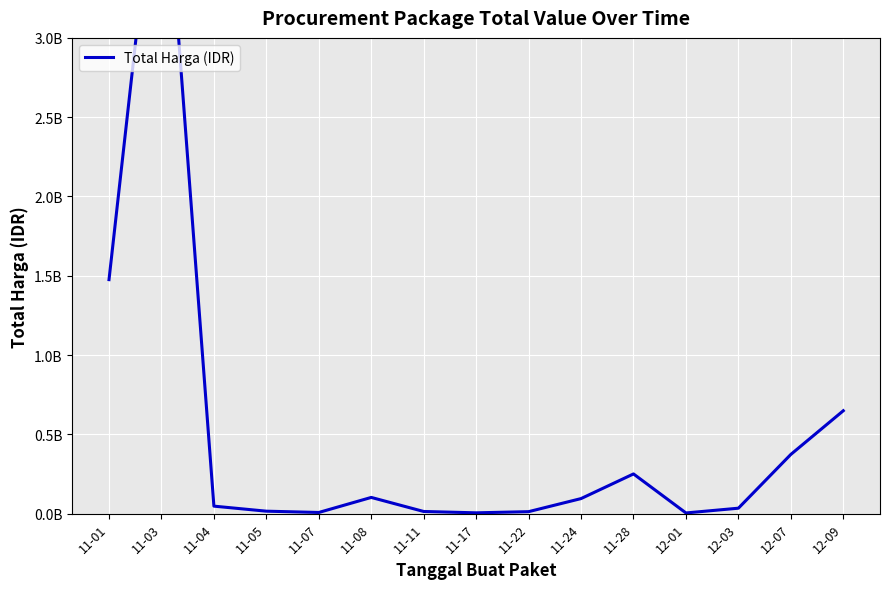

Reading right to left, transcribe all the data shown in this chart.

648824800	373404000	34292000	4350000	250350000	94924200	12453900	5129000	13596700	102221170	7401240	15513960	47255000	4433183175	1475597940